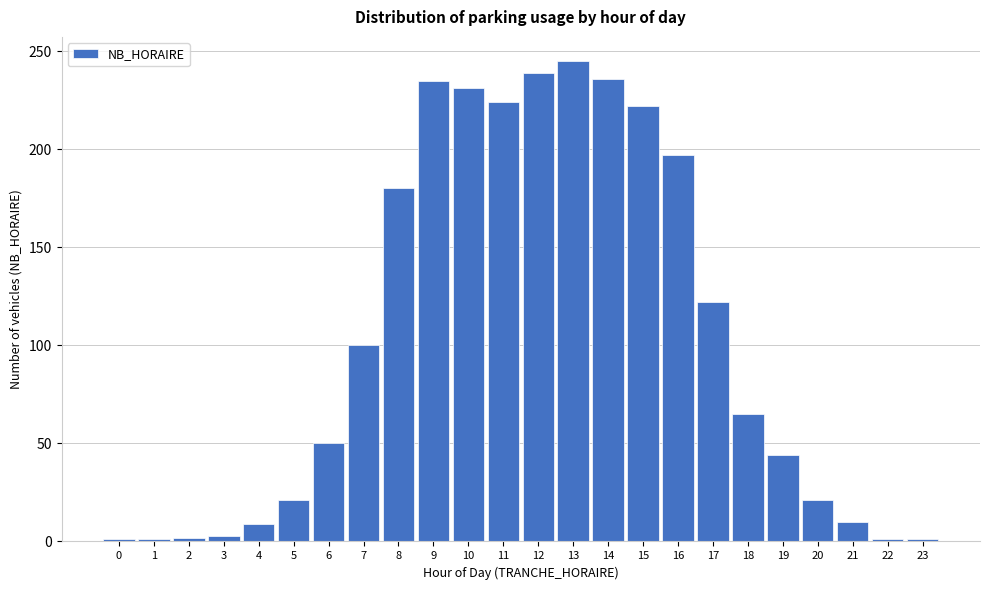

Which label corresponds to the largest value in the chart?

13